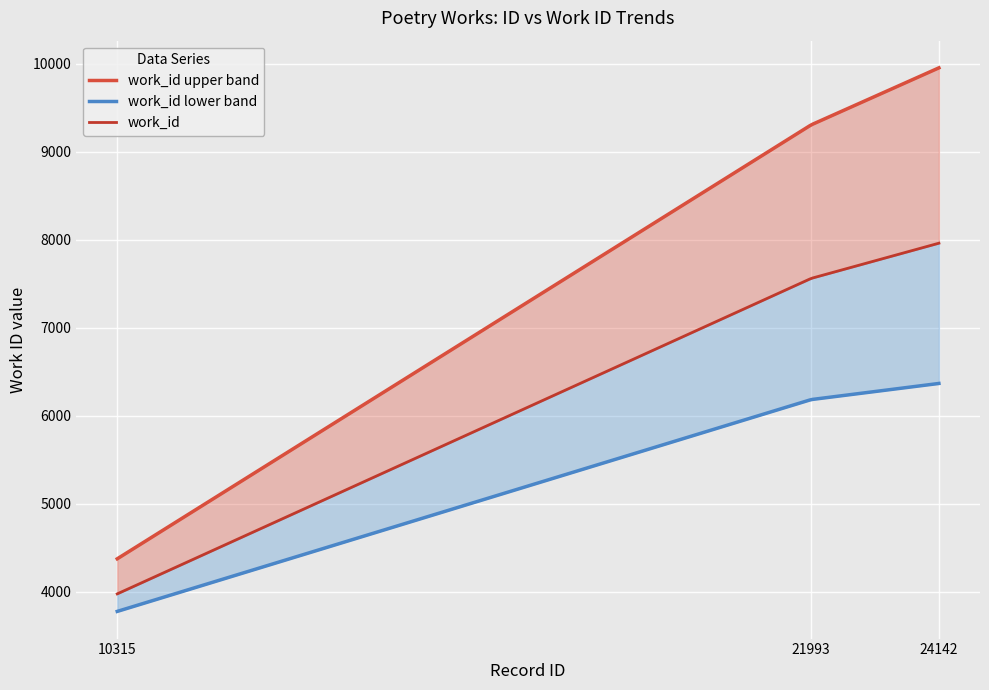

Read the value at 21993.

7560